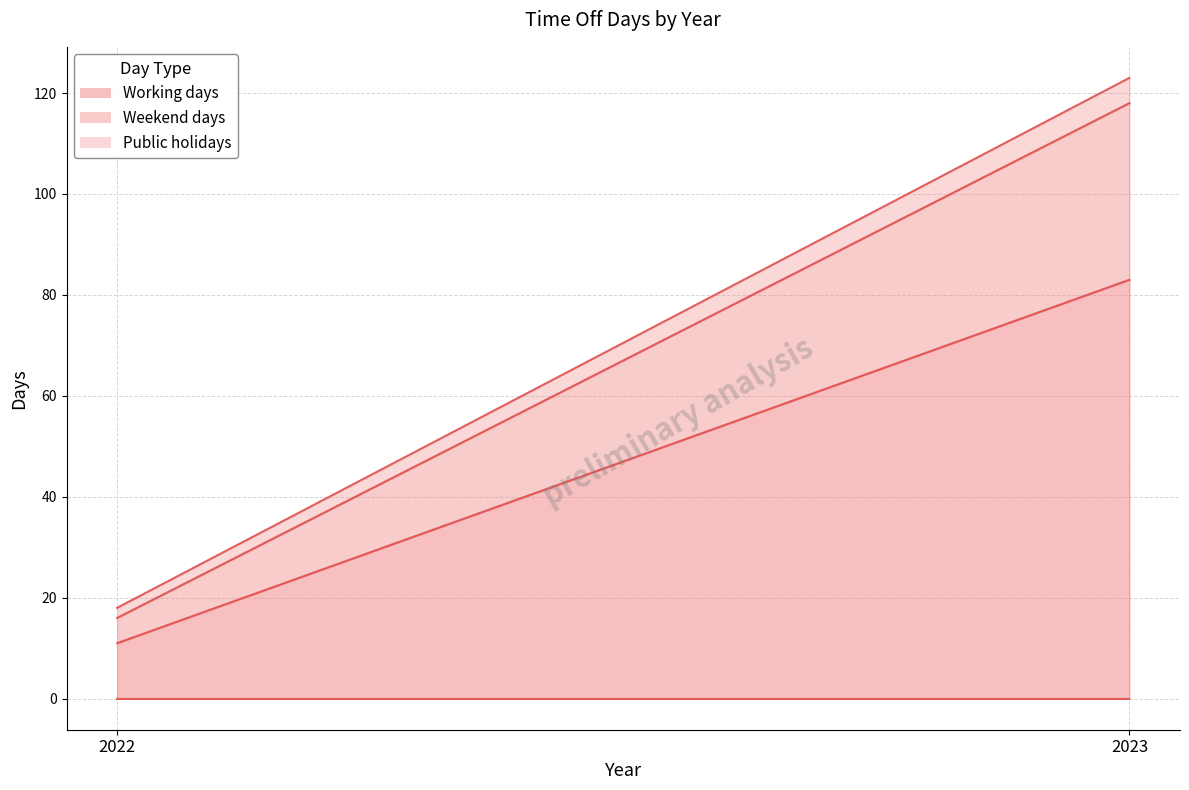

At which label does Public holidays reach its peak?

2023